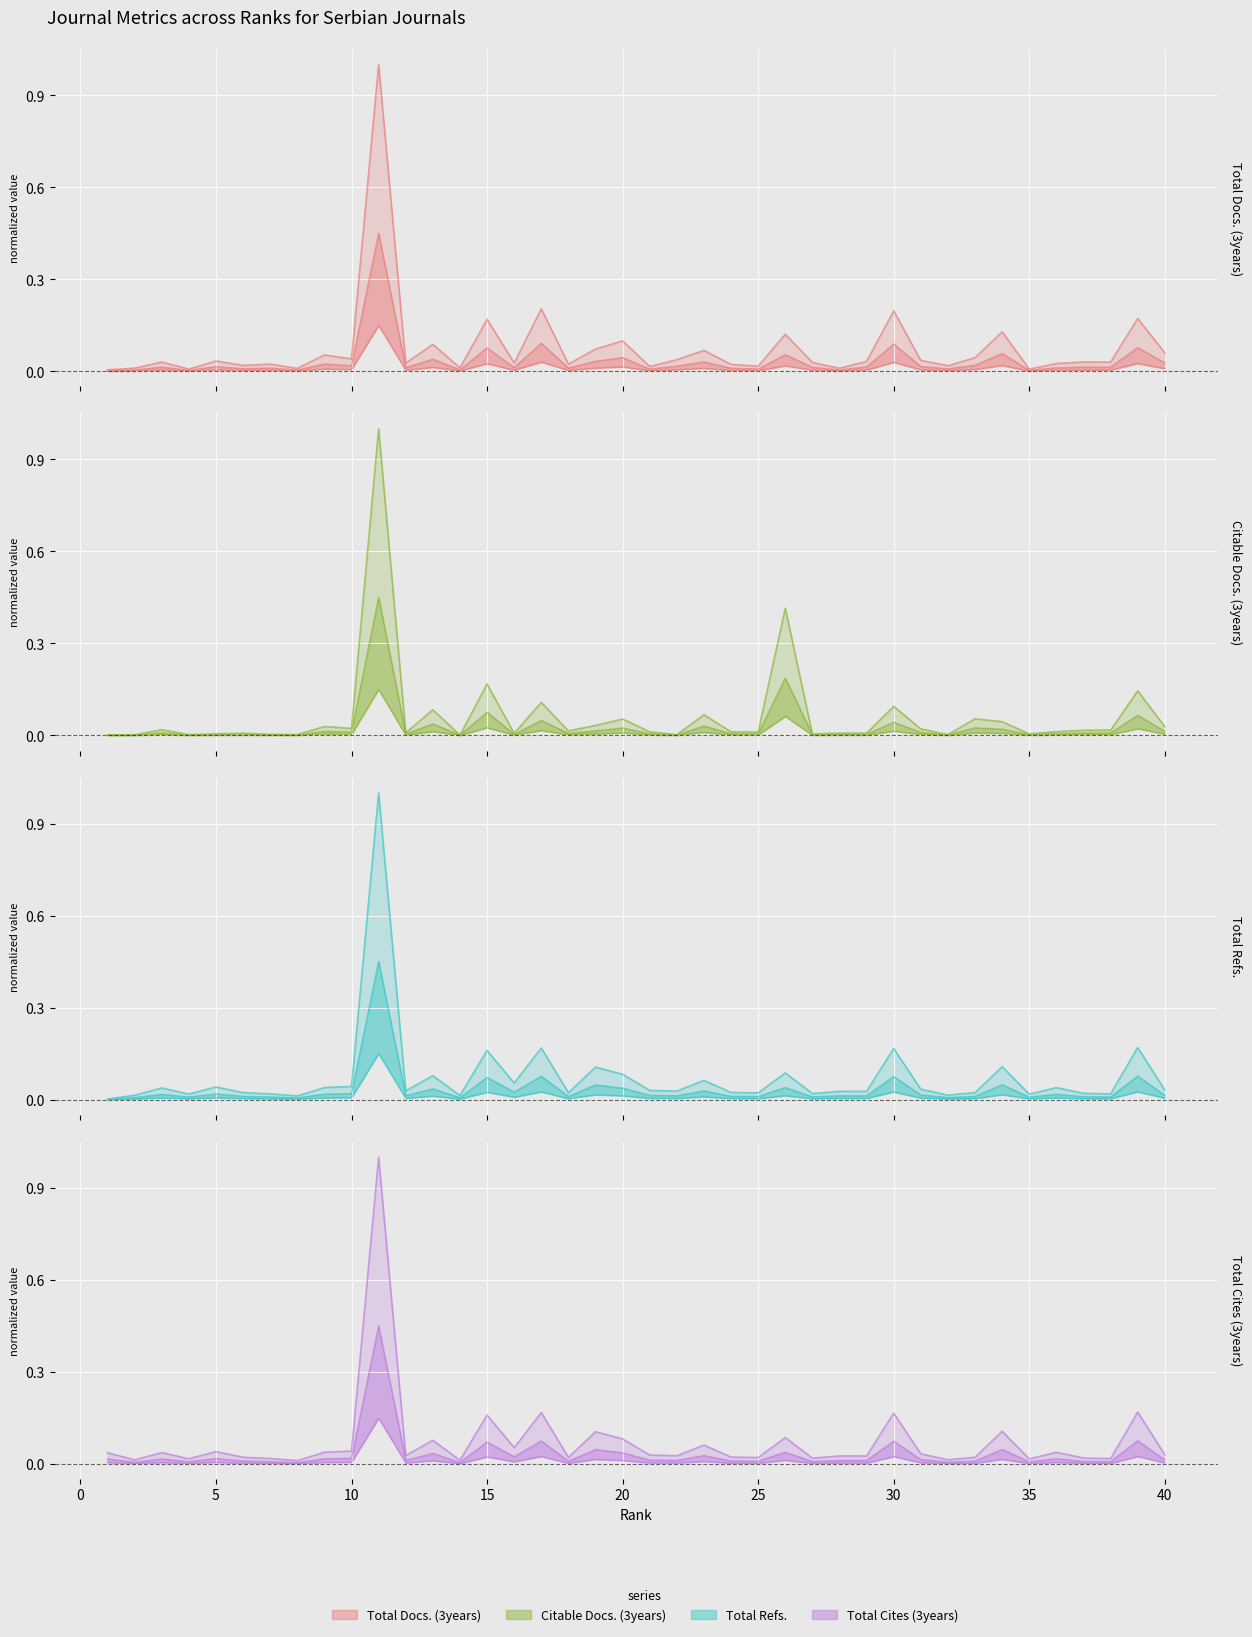

True or false: Total Refs. and Total Cites (3years) intersect in this chart.

False